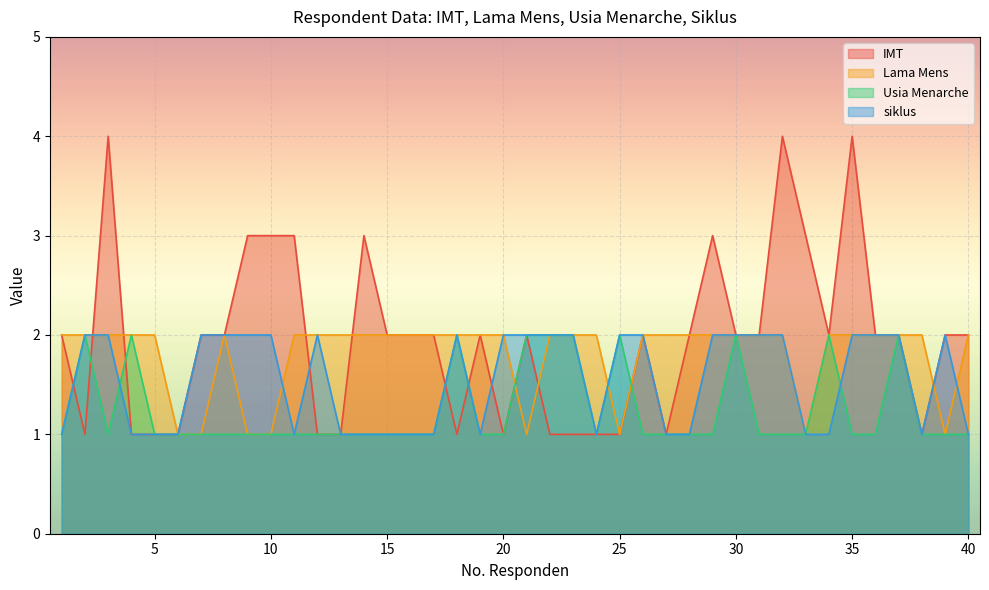

List the labels in order of Lama Mens value, largest first.

1, 2, 3, 4, 5, 8, 11, 12, 13, 14, 15, 16, 17, 18, 19, 20, 22, 23, 24, 26, 27, 28, 29, 30, 31, 32, 34, 35, 36, 37, 38, 40, 6, 7, 9, 10, 21, 25, 33, 39